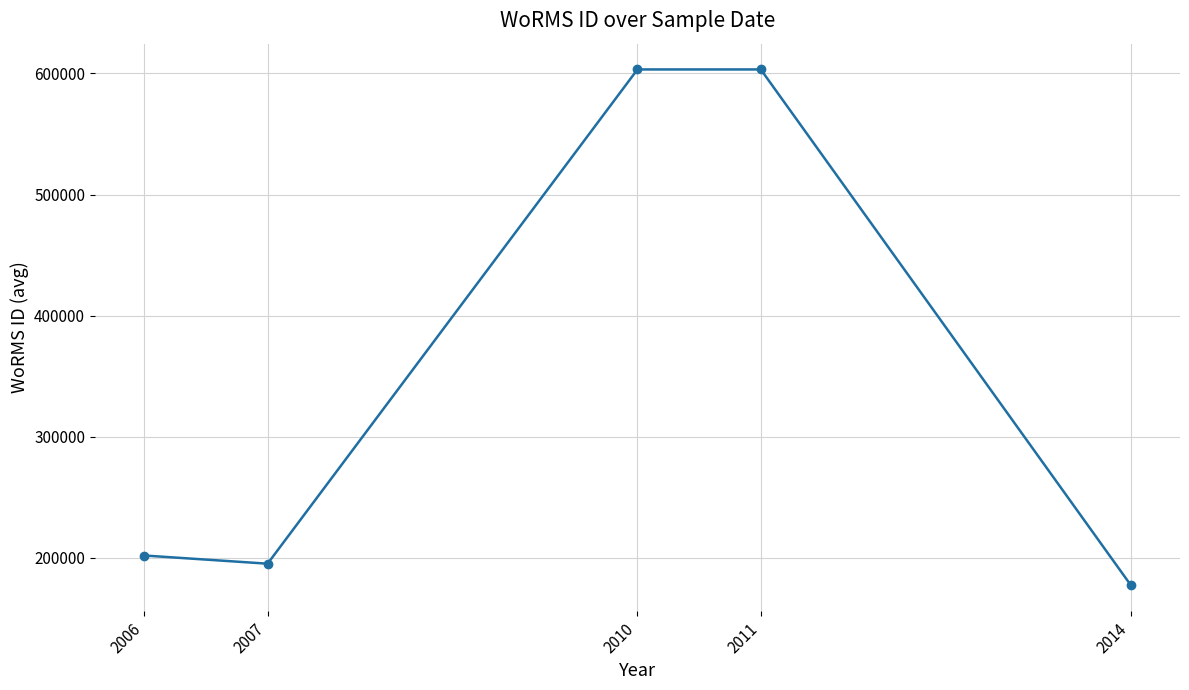

The chart shows a value of 603258.0 at 2011. True or false?

True